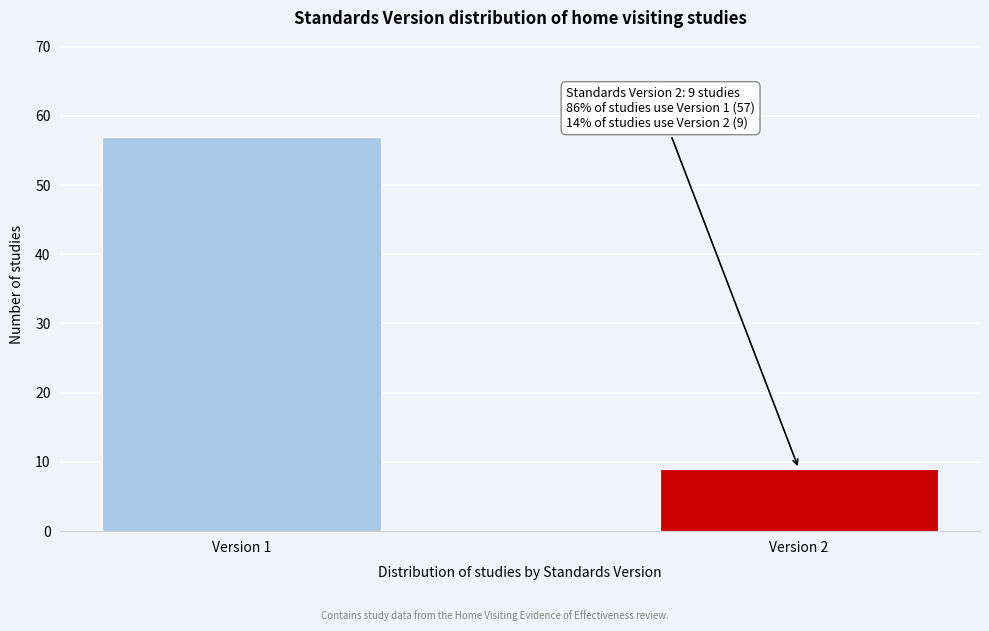

Reading right to left, transcribe all the data shown in this chart.

Version 2=9	Version 1=57